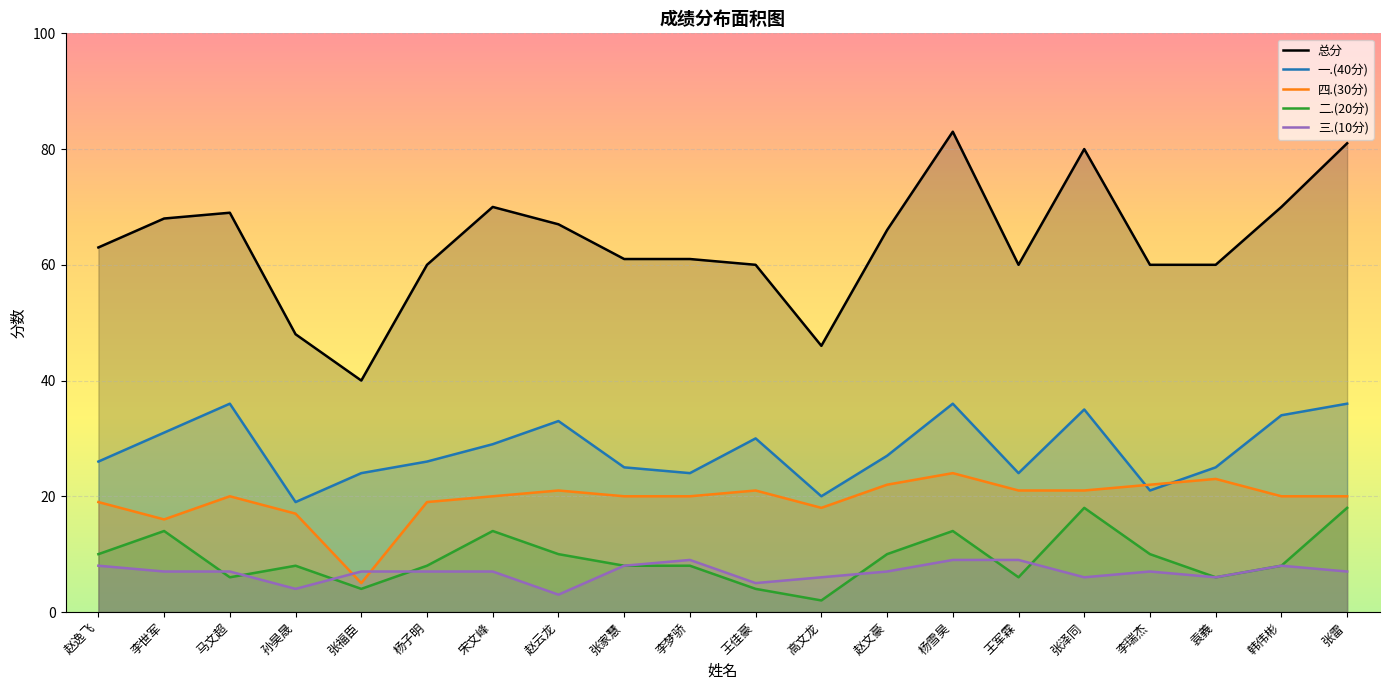

Which series has the widest spread of values?

总分